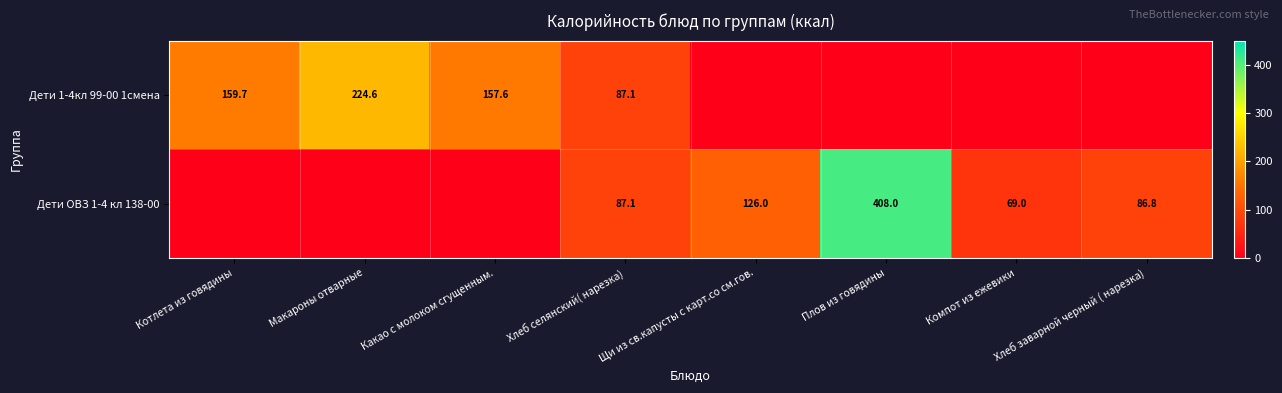

The value of Дети ОВЗ 1-4 кл 138-00 at Компот из ежевики is 69.0. True or false?

True